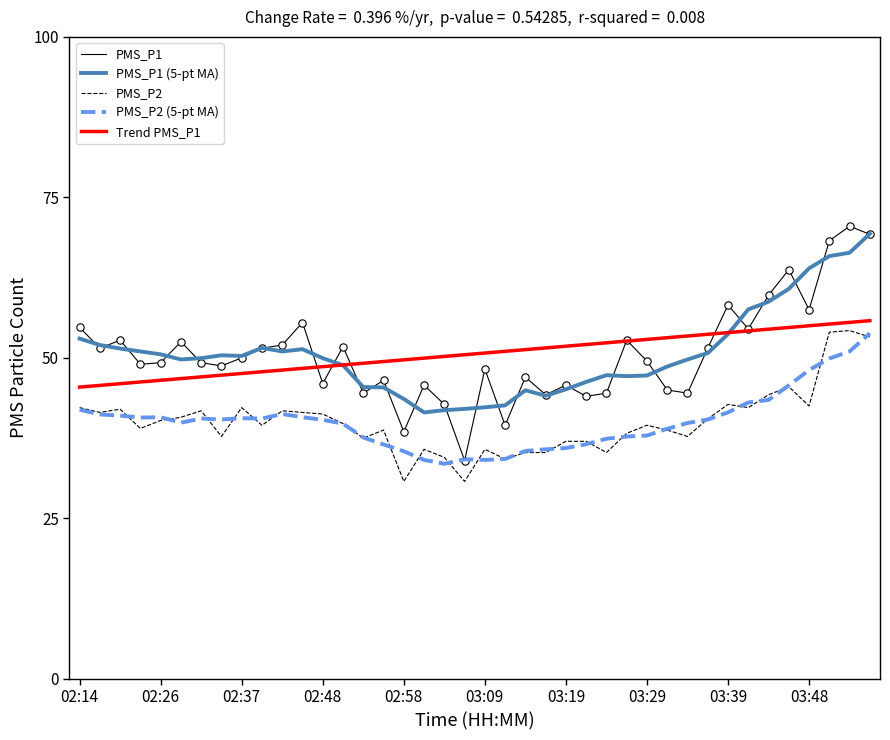

Which series has the largest range (max minus min)?

PMS_P1